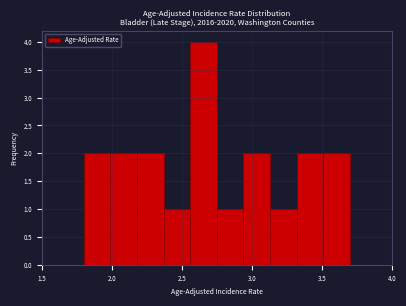

Read against the x-axis, roughly where is the centre of the tallest bar?

2.65